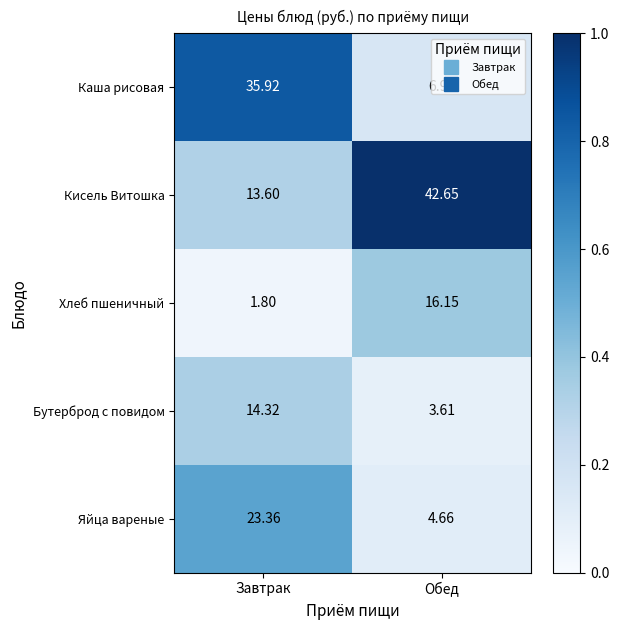

At which category does the chart reach its peak across all series?

Обед